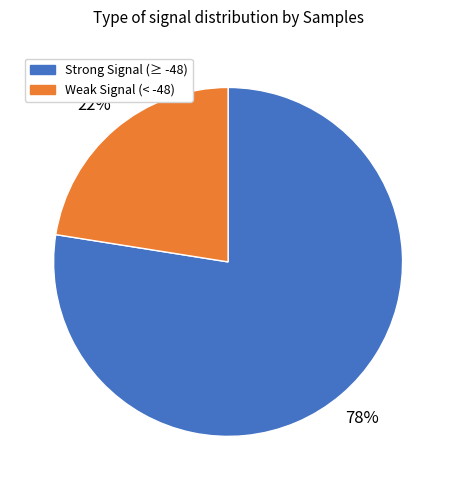

How many slices are in this pie chart?

2